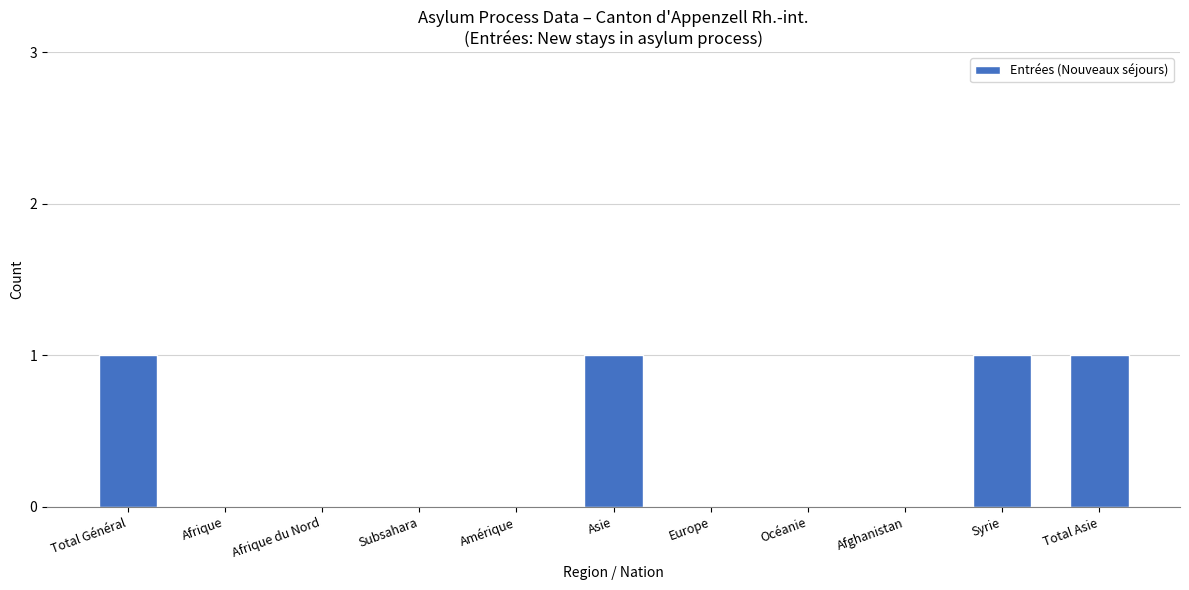

Reading right to left, what are all the values shown in this chart?

1	1	0	0	0	1	0	0	0	0	1